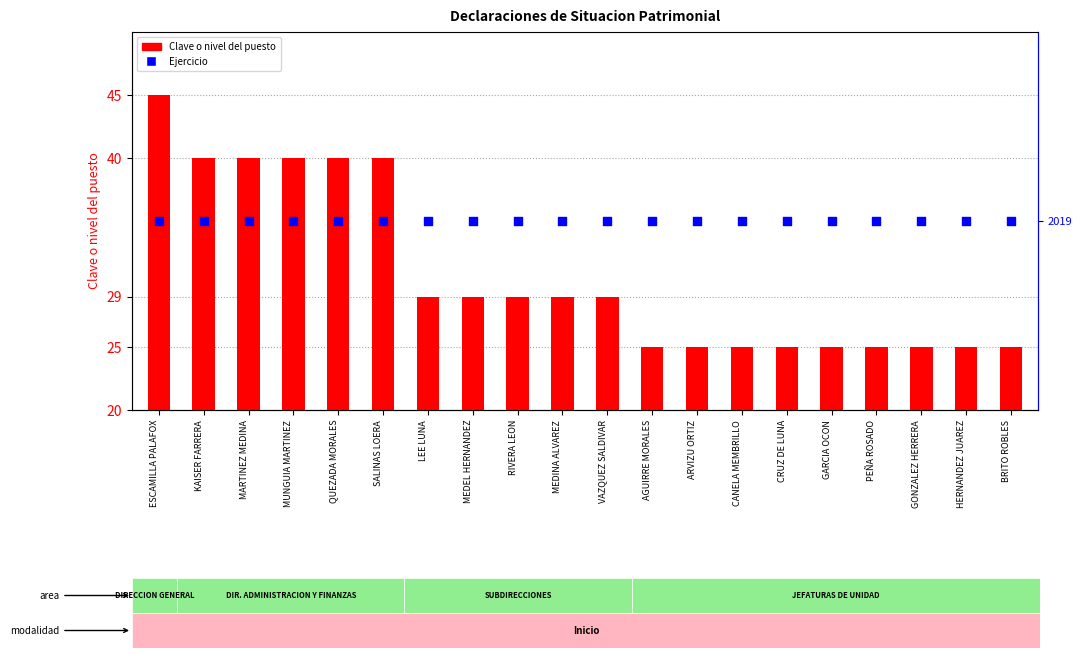

At which category is the sum across all series the highest?

ESCAMILLA PALAFOX